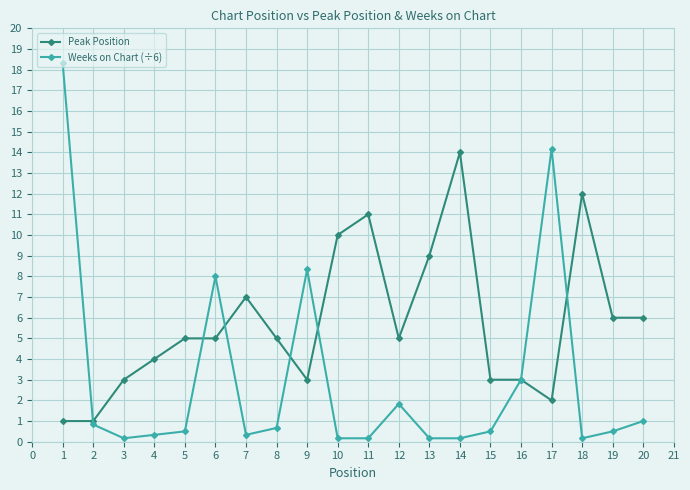

Which series has the largest total across all categories?

Peak Position